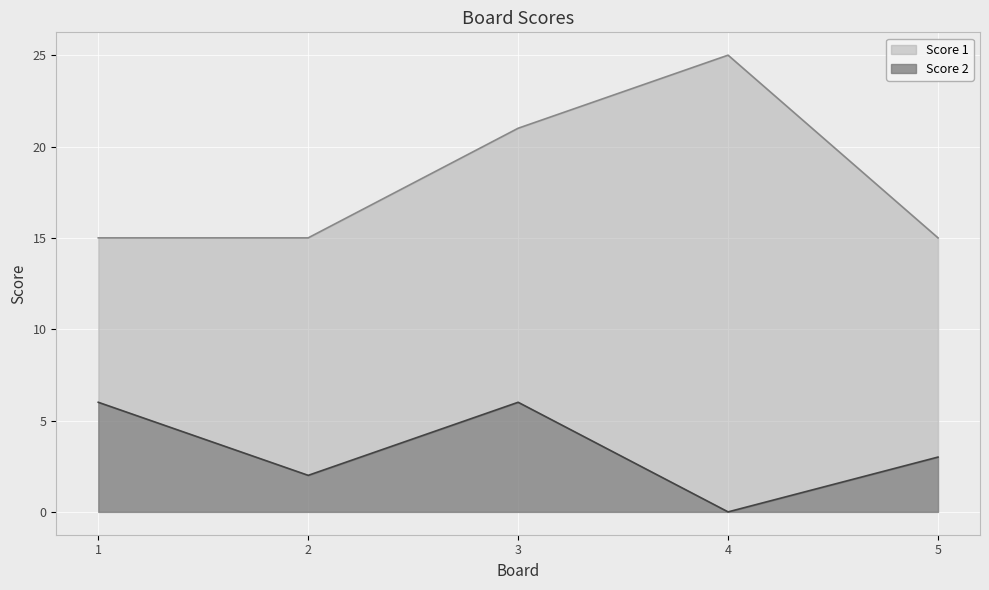

Reading left to right, list all the values displayed in this chart.

Score 2: 6	2	6	0	3
Score 1: 15	15	21	25	15